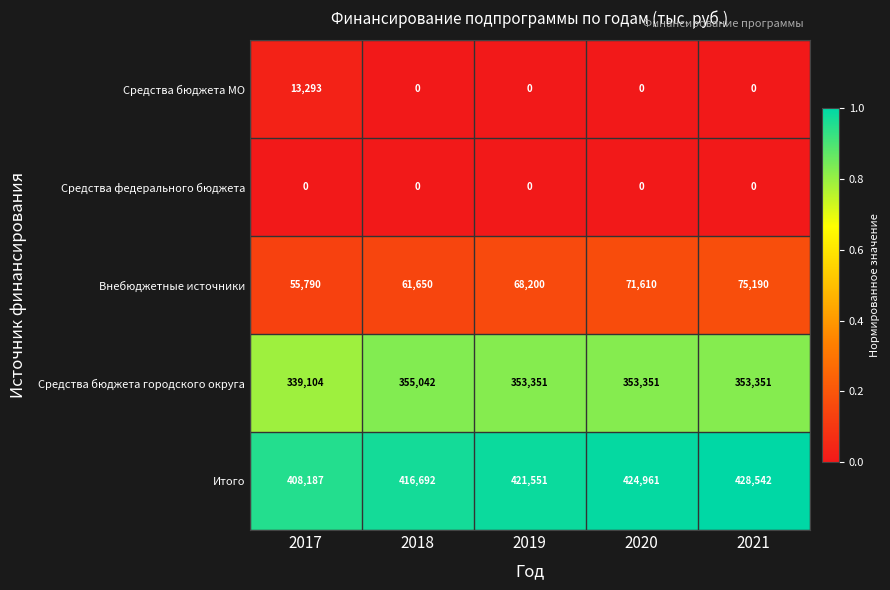

Which series has the largest range (max minus min)?

Итого